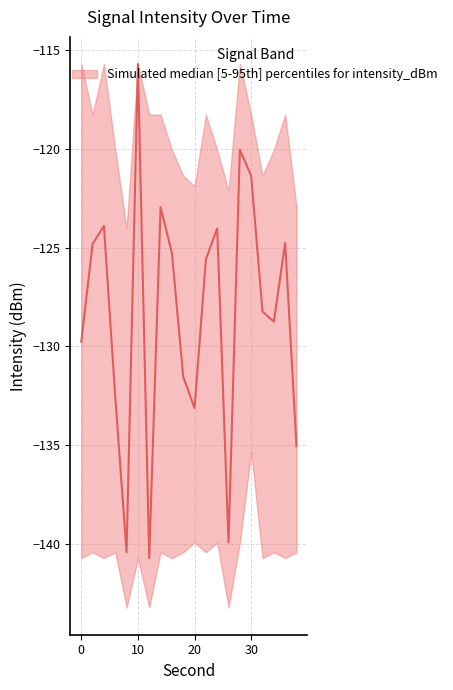

Is it true that median equals -35.0 at 18?

False